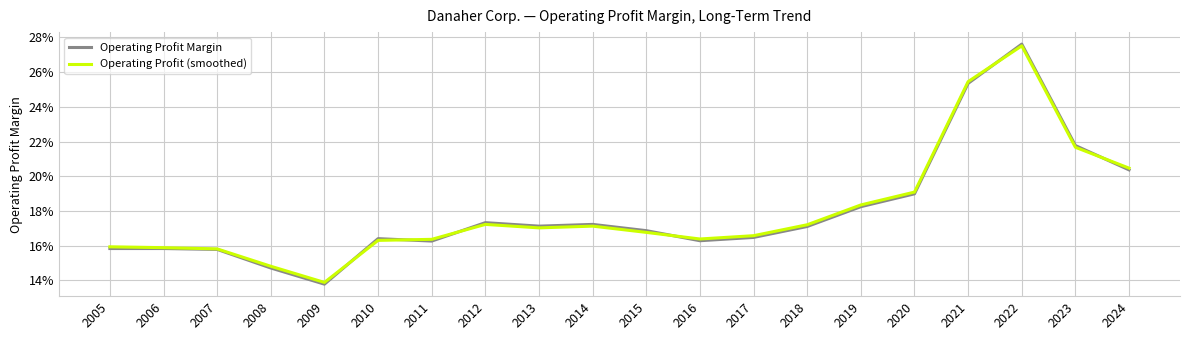

Where do Operating Profit Margin and Operating Profit (smoothed) first cross each other?

2009 and 2010